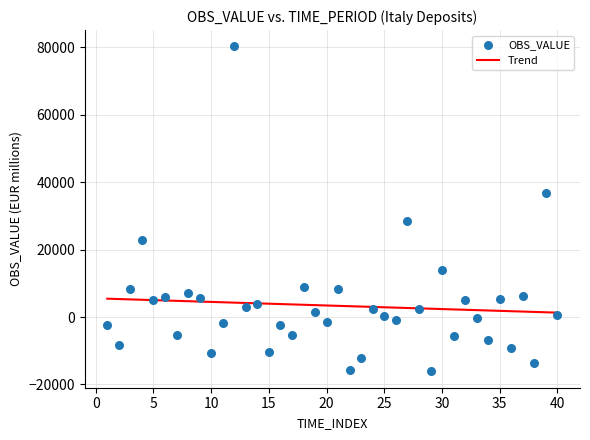

What is the range of X values (max minus min)?

39